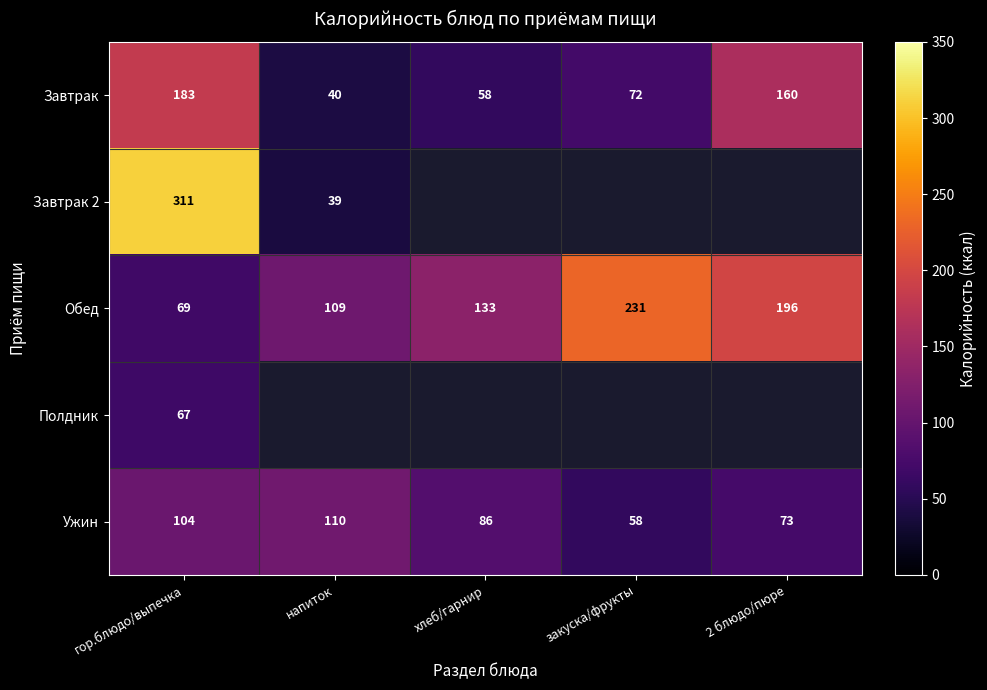

What is the sum of the Завтрак values at хлеб/гарнир and закуска/фрукты?

130